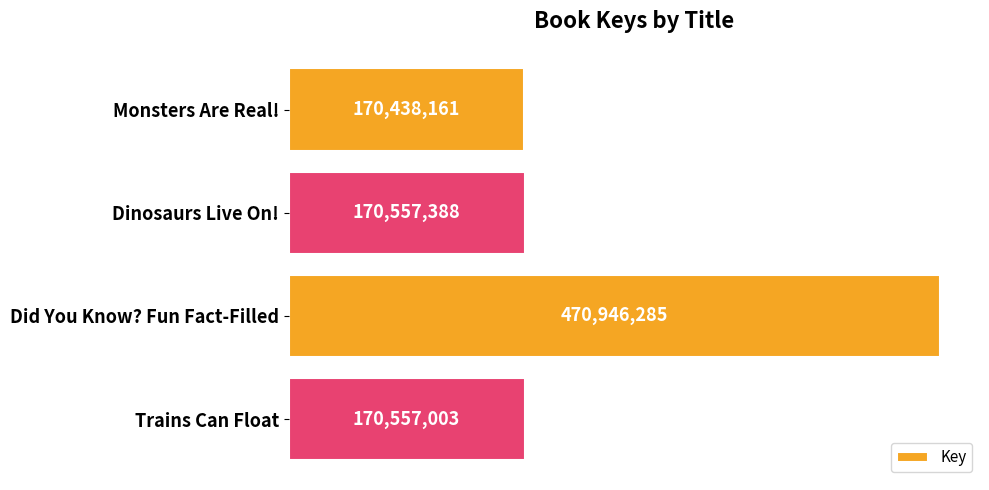

What is the smallest value displayed?

170438161